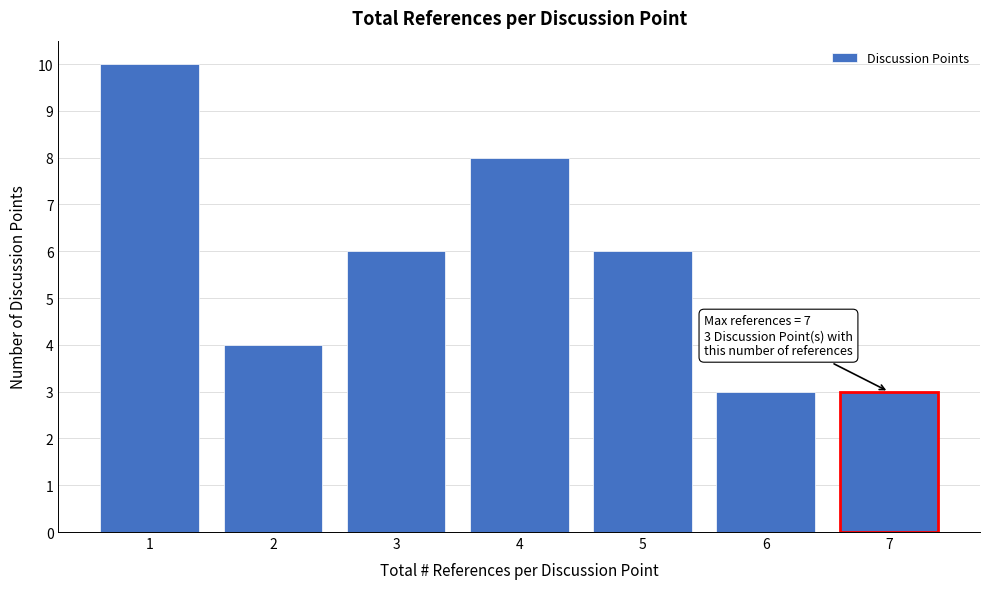

Reading right to left, list all the values displayed in this chart.

7=3	6=3	5=6	4=8	3=6	2=4	1=10